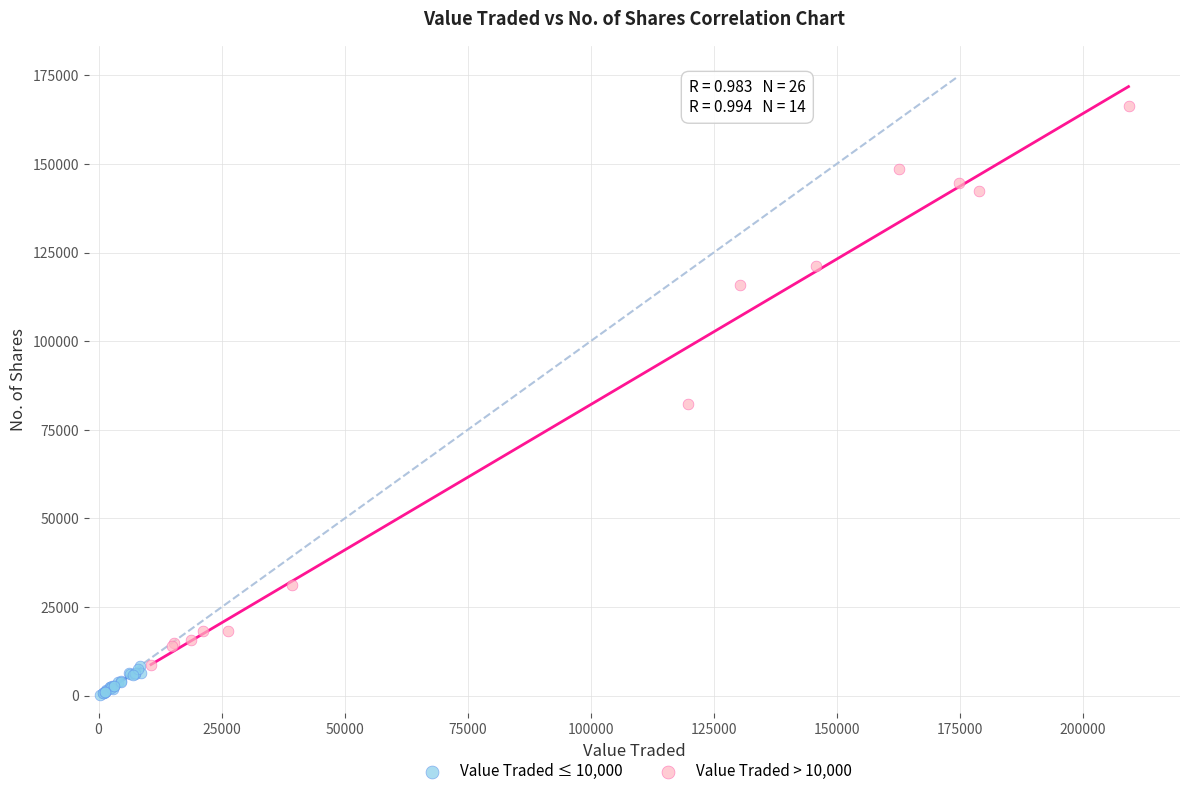

Which series has the widest spread of Y values?

Value Traded > 10,000